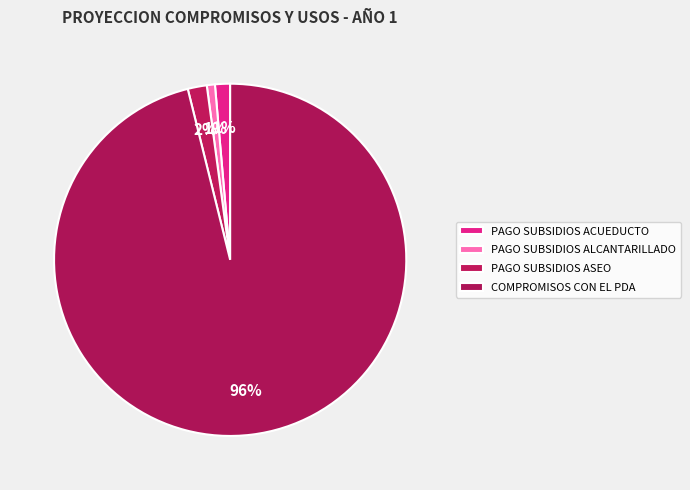

What is the total percentage of PAGO SUBSIDIOS ALCANTARILLADO and COMPROMISOS CON EL PDA?

96.9%